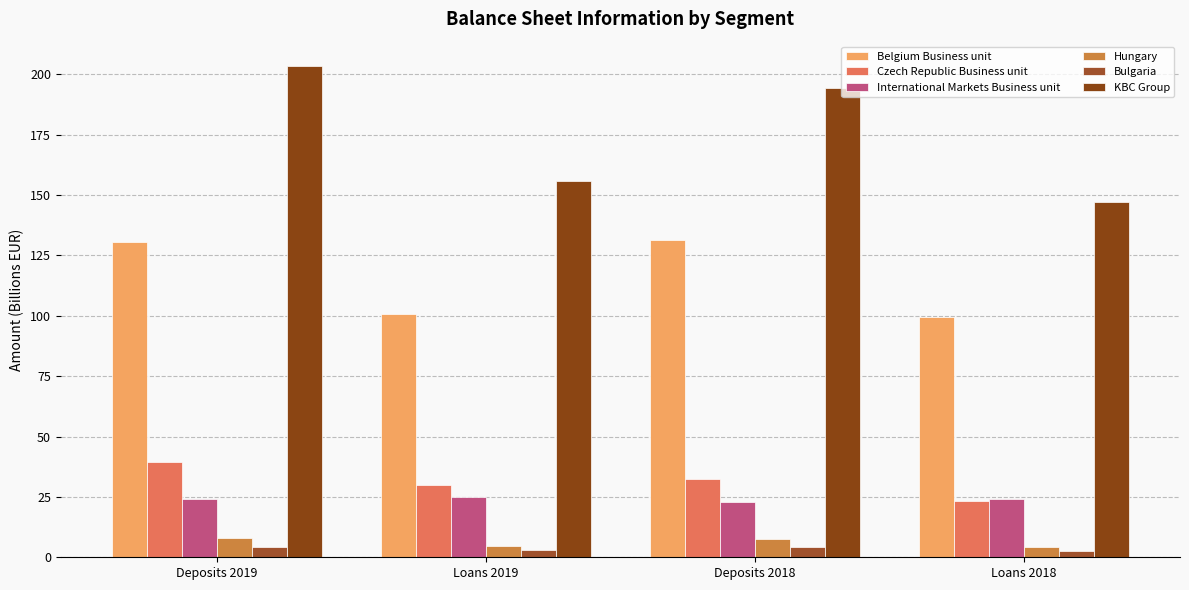

What is the total value across all series at Loans 2019?

319.4